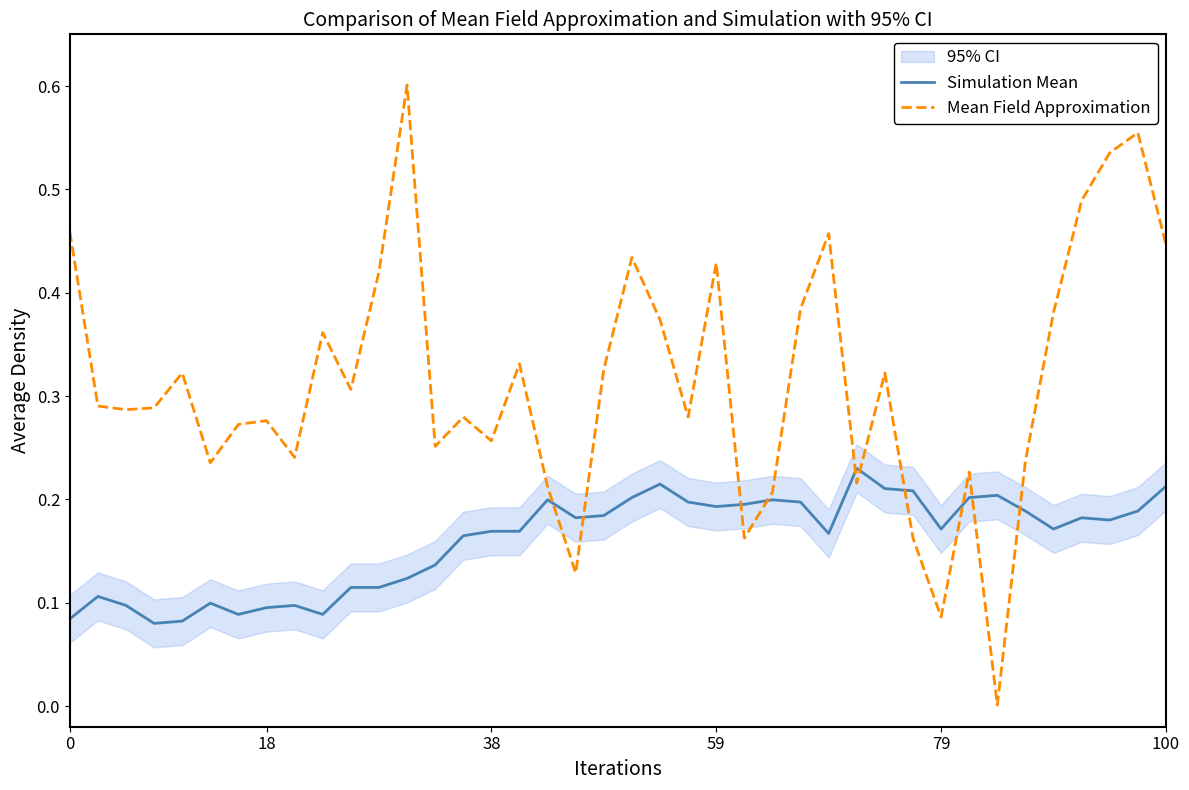

True or false: Mean Field Approximation and Simulation Mean cross at least once.

True